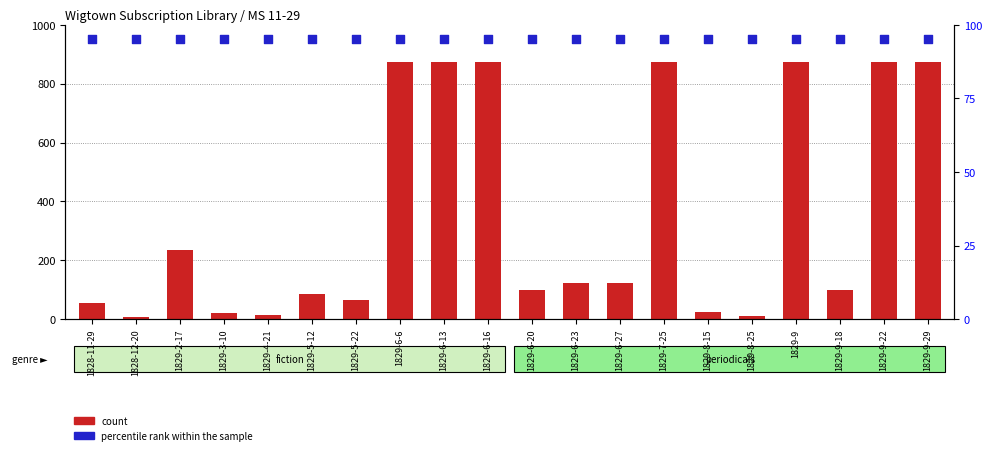

At how many categories does at least one series exceed 160?

8